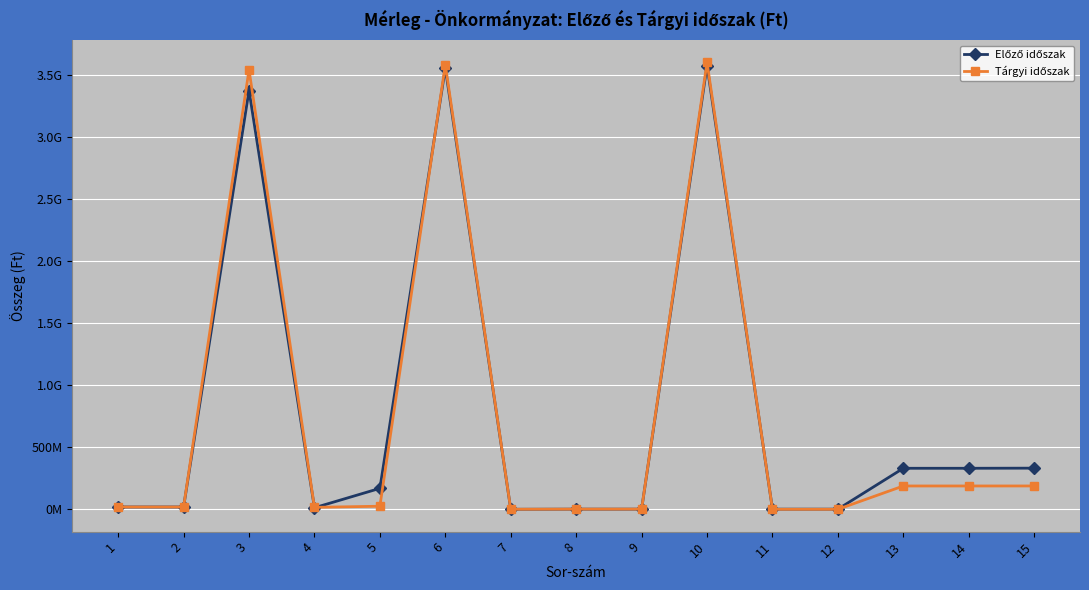

What is the value of the Tárgyi időszak point at the 11th from the left?

58410